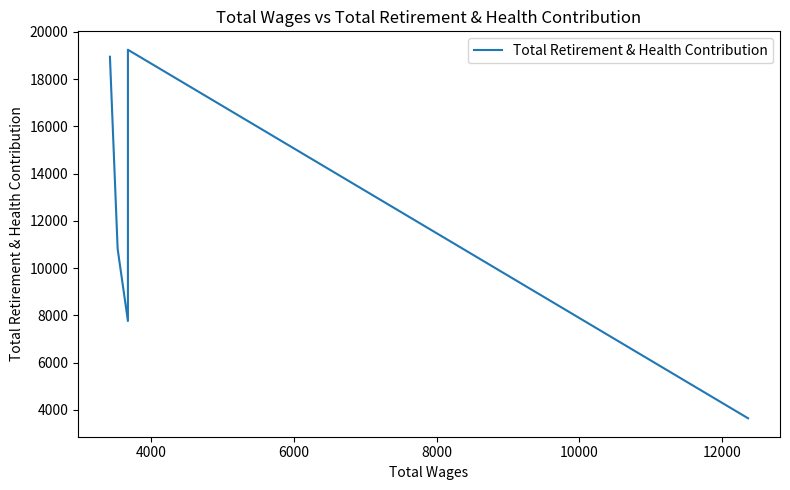

What is the maximum value shown in the chart?

19246